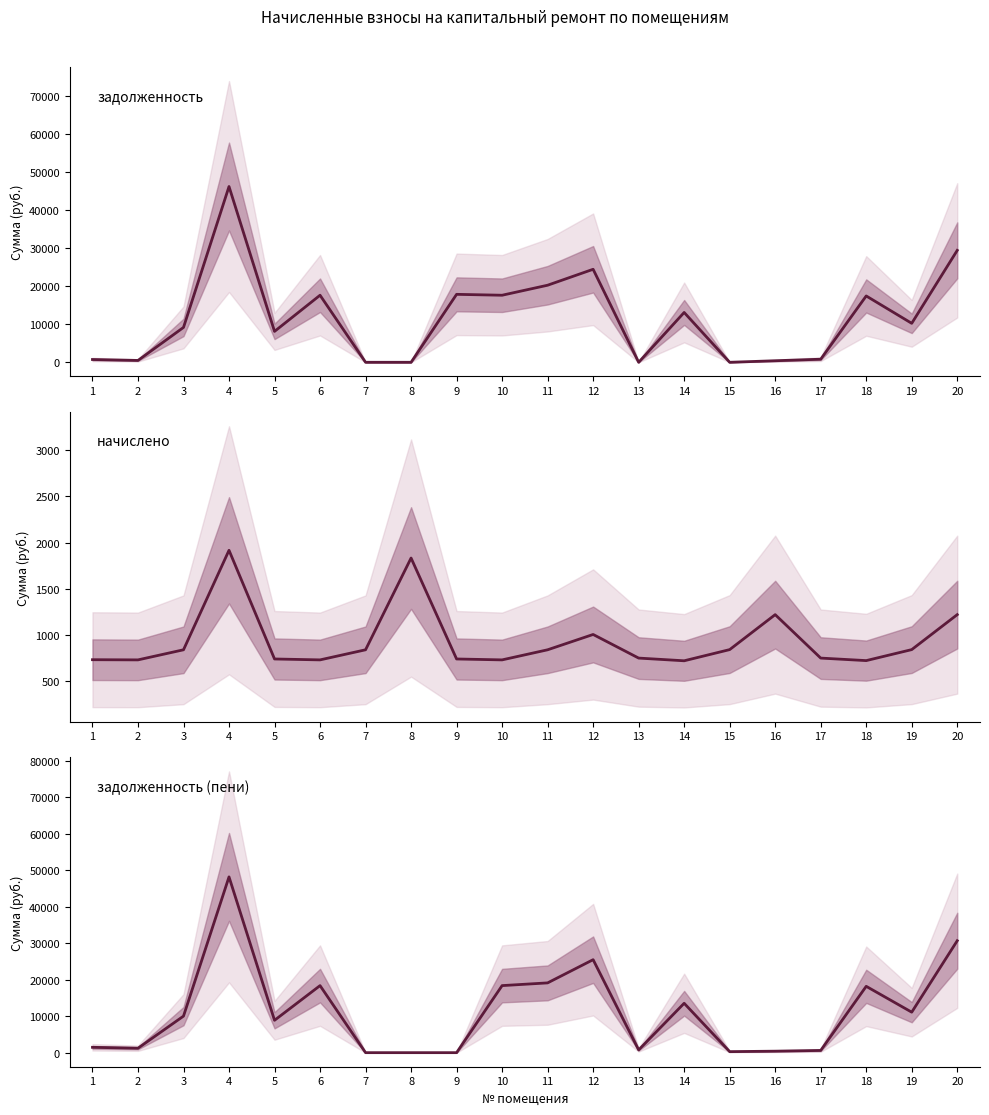

Where is the first local maximum for начислено?

4